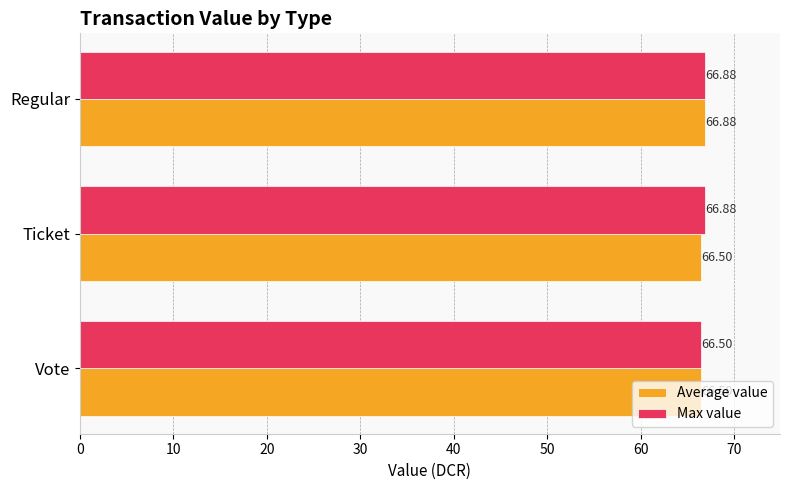

Where is Max value nearest to the value 66?

Vote